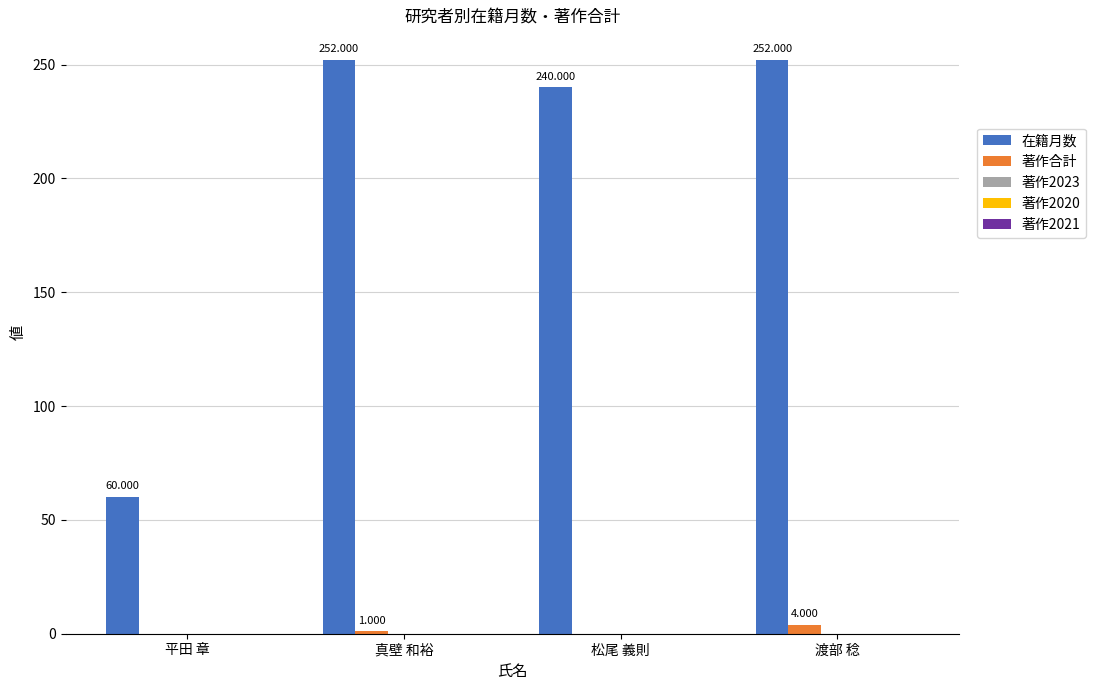

Which series has the widest spread of values?

在籍月数